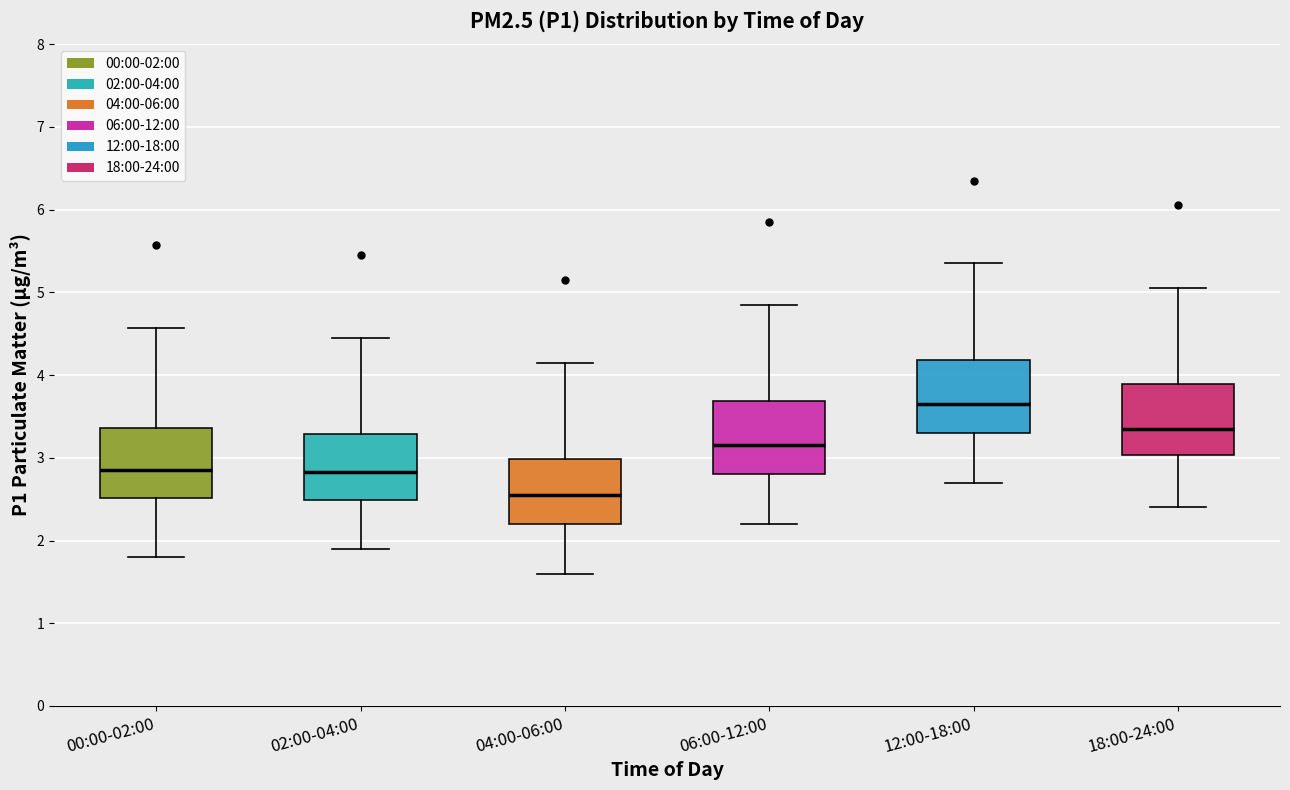

Reading left to right, transcribe this box plot: for each box, give where its median line is, the range the box spans, and where its two whiskers end, as read against the y-axis. The values are not printed on the chart, so give them approximately, as read against the axis.

00:00-02:00: median 2.9, box 2.5 to 3.4, whiskers 1.8 to 4.6
02:00-04:00: median 2.8, box 2.5 to 3.3, whiskers 1.9 to 4.5
04:00-06:00: median 2.6, box 2.2 to 3.0, whiskers 1.6 to 4.2
06:00-12:00: median 3.2, box 2.8 to 3.7, whiskers 2.2 to 4.9
12:00-18:00: median 3.7, box 3.3 to 4.2, whiskers 2.7 to 5.4
18:00-24:00: median 3.4, box 3.0 to 3.9, whiskers 2.4 to 5.1